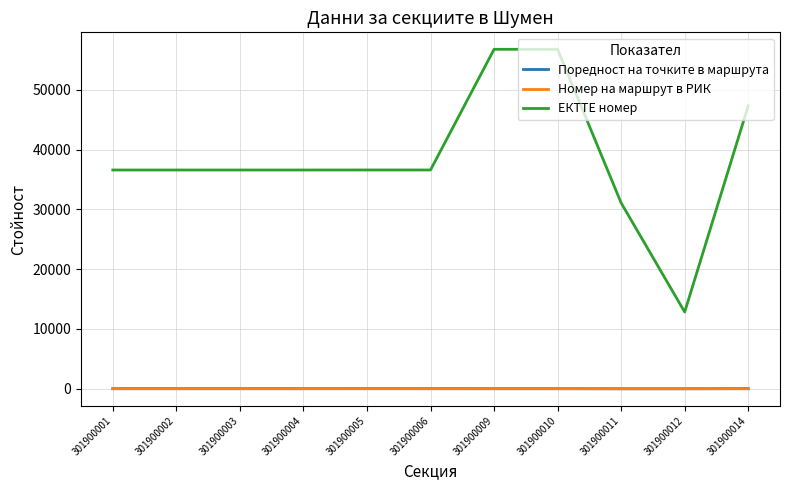

How many lines are shown in the chart?

3